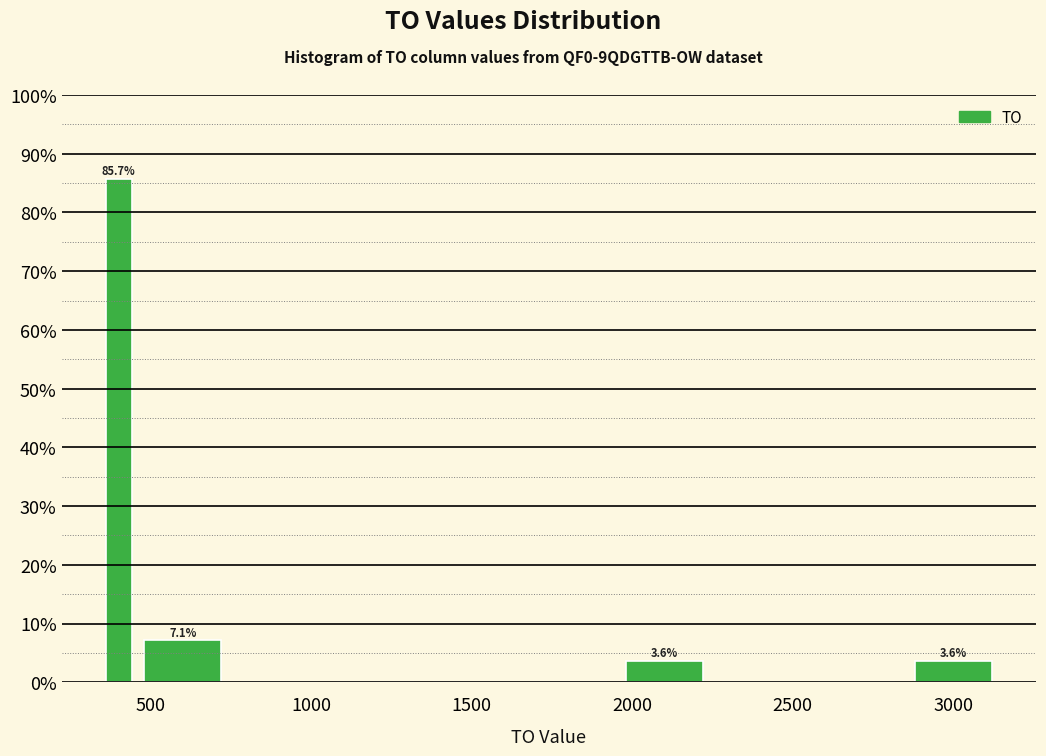

Read against the x-axis, roughly where is the centre of the tallest bar?

400